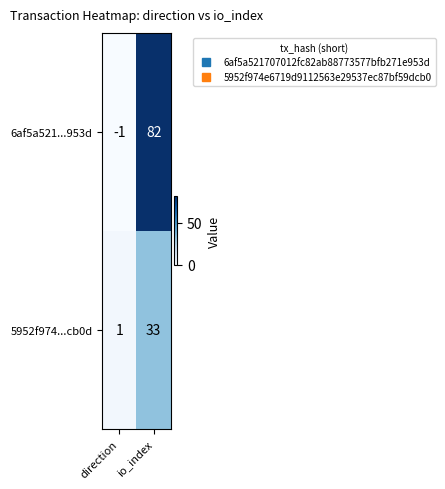

Rank the series by their average value, from highest to lowest.

6af5a521...953d, 5952f974...cb0d